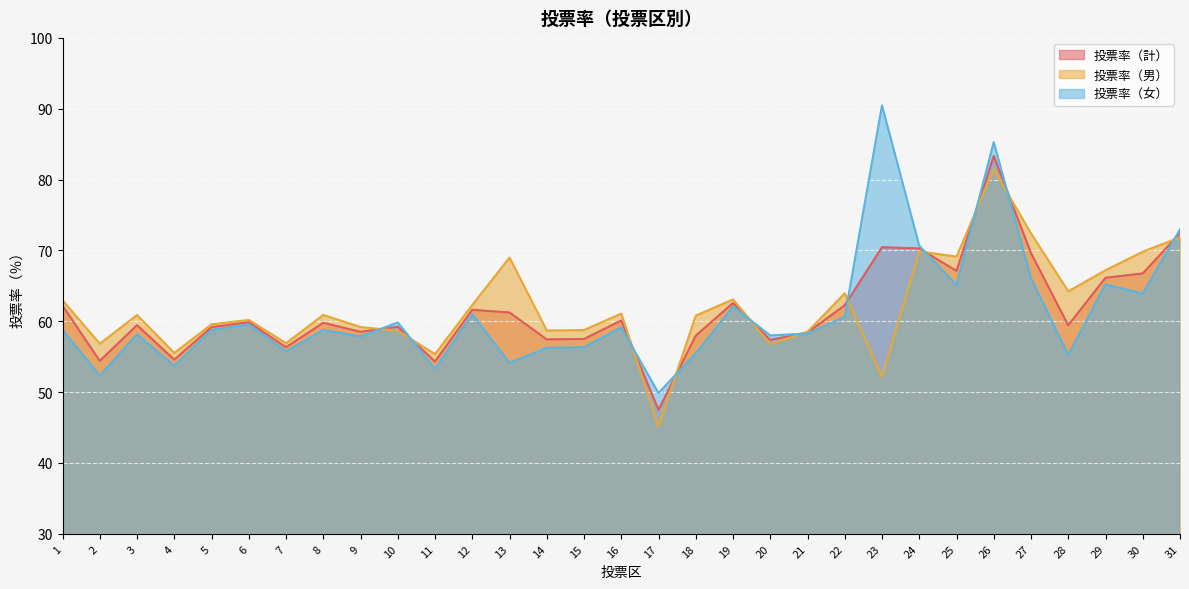

Which category has the lowest value across all series?

17